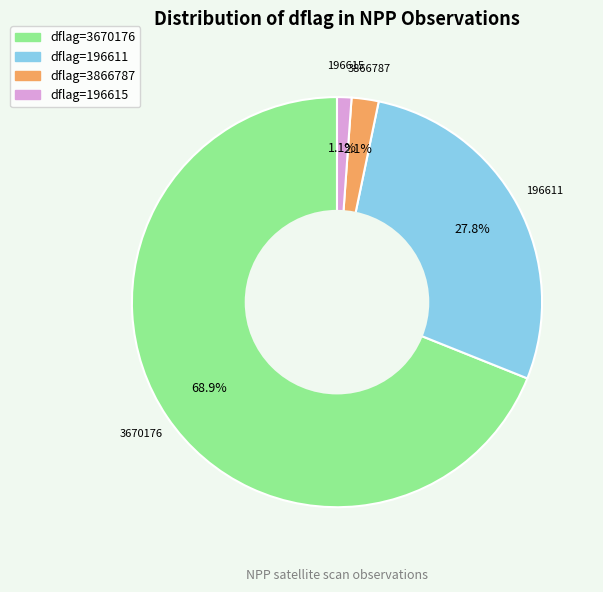

Combined, do 3866787 and 196611 account for over 50%?

No